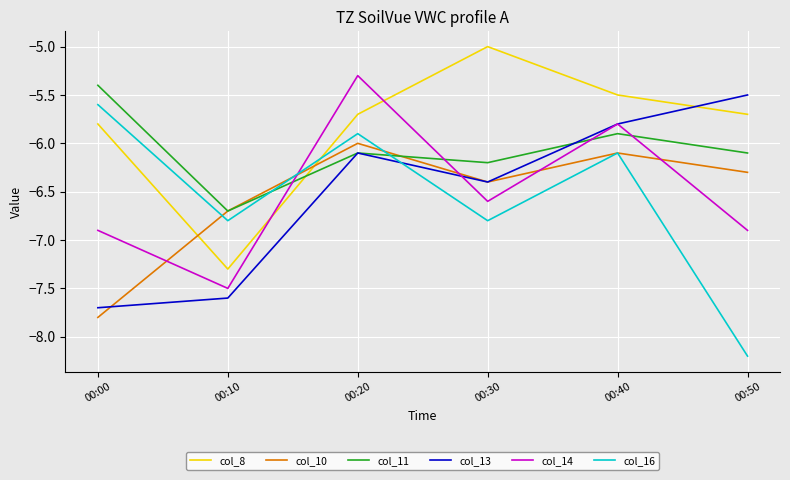

How many times do col_8 and col_10 cross each other?

2